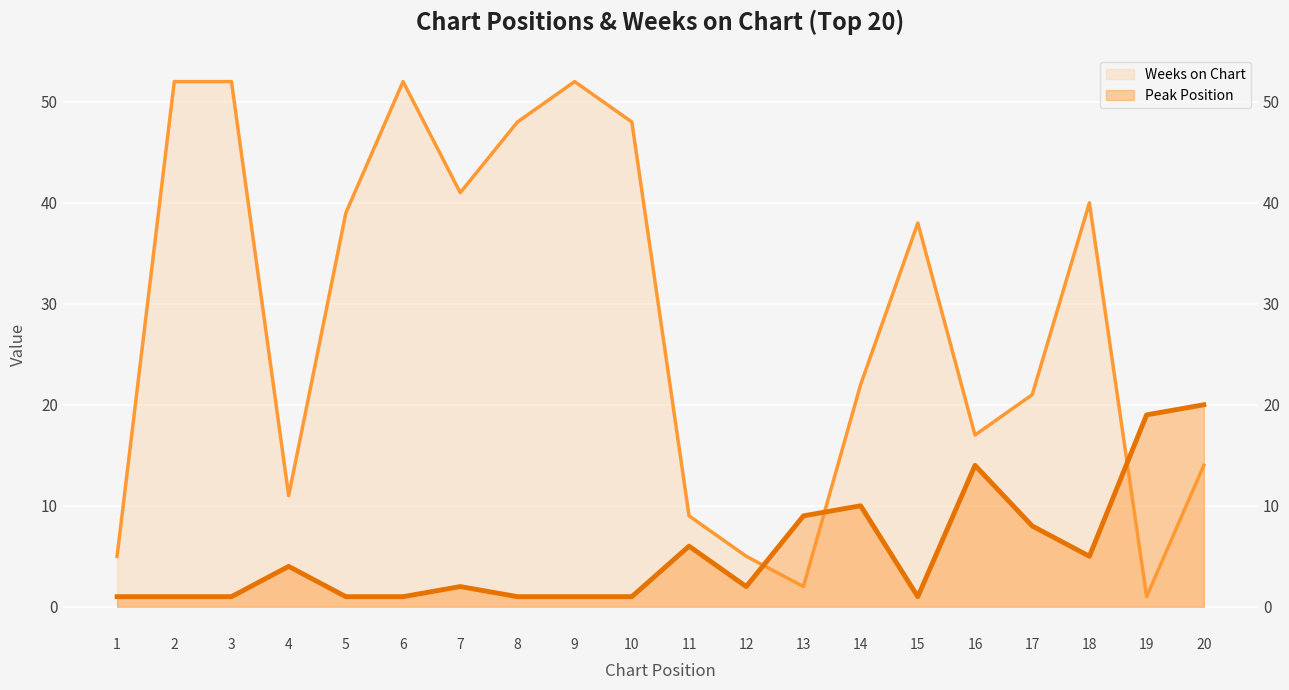

What is the difference between the second highest and second lowest values in the Peak Position series?

18